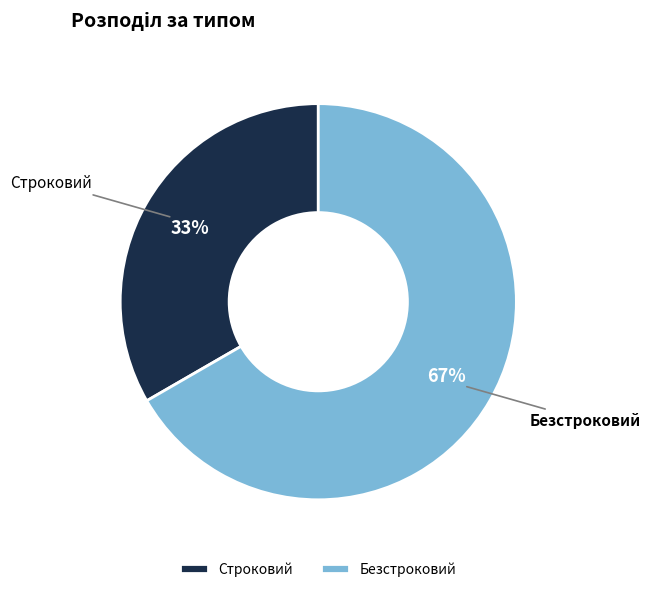

How many slices are in this pie chart?

2